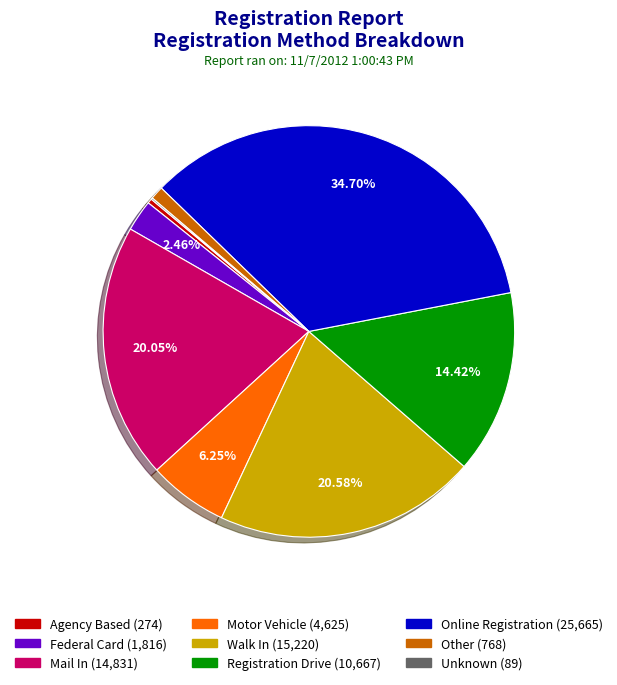

Which has a higher value, Walk In or Federal Card?

Walk In